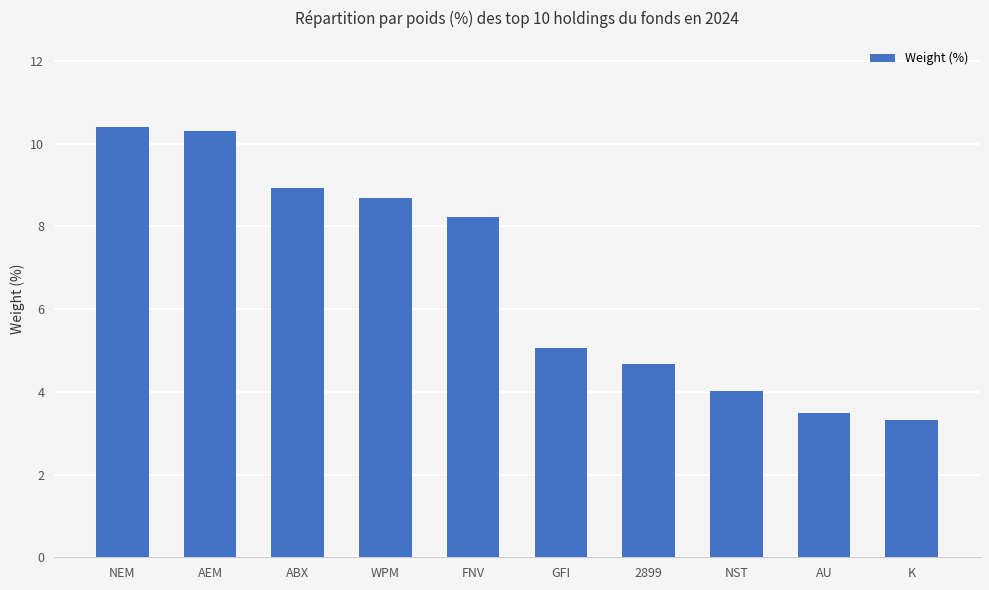

Which category has the highest value across all series?

NEM